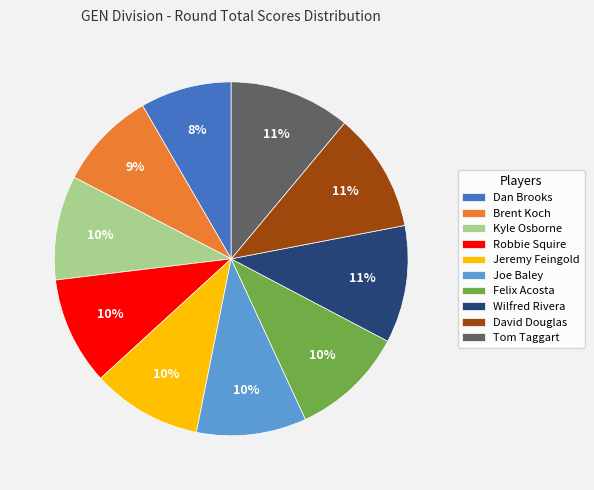

Is the sum of Wilfred Rivera and Dan Brooks greater than half?

No